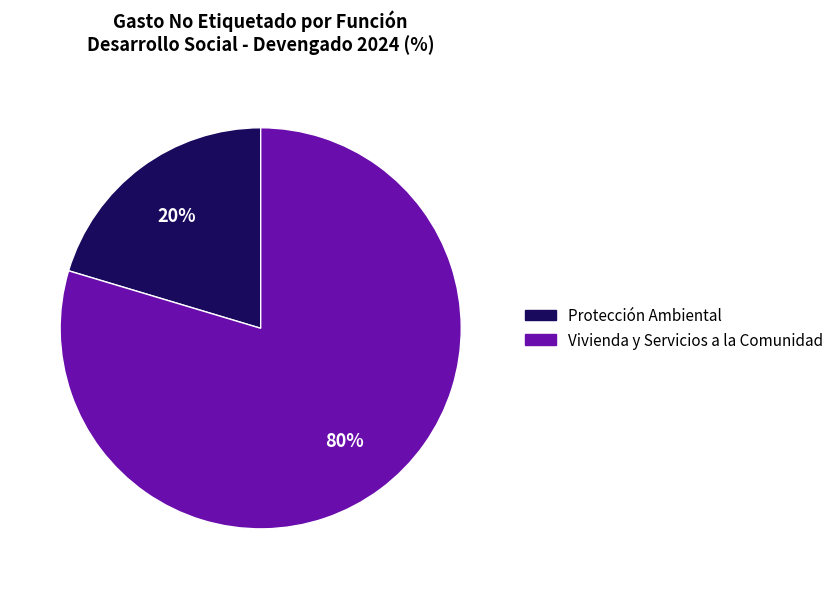

Between Vivienda y Servicios a la Comunidad and Protección Ambiental, which is larger?

Vivienda y Servicios a la Comunidad